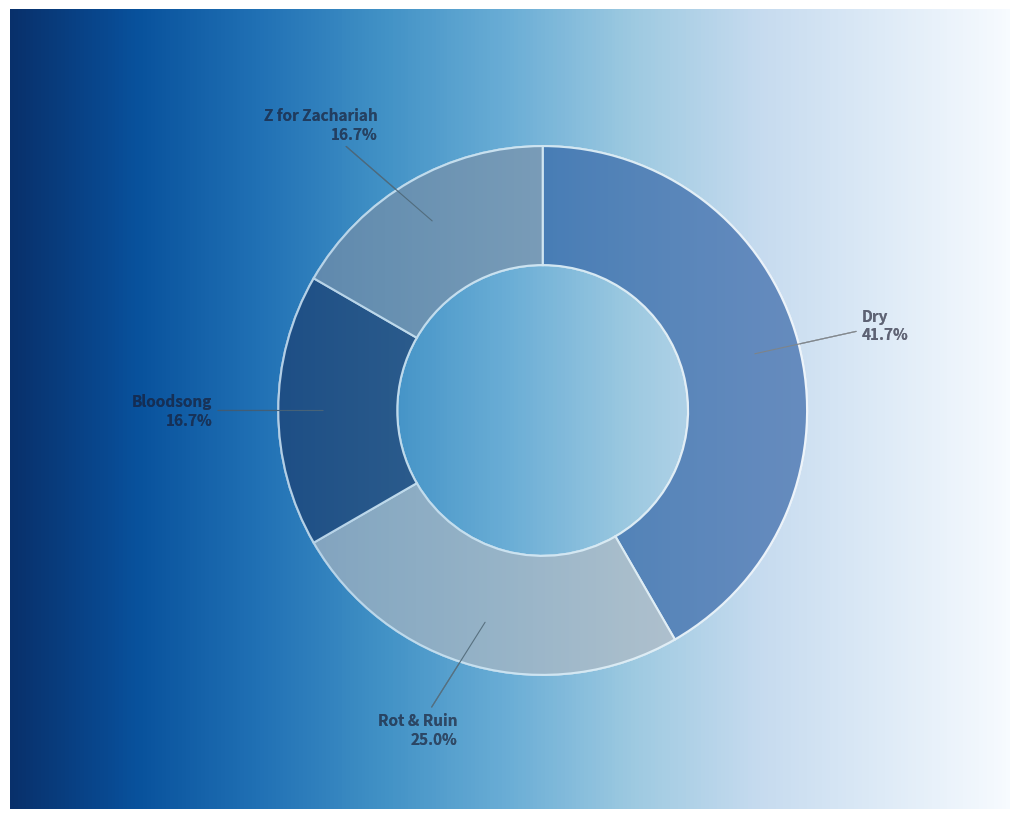

To the nearest percent, what percentage of the pie is Z for Zachariah?

17%